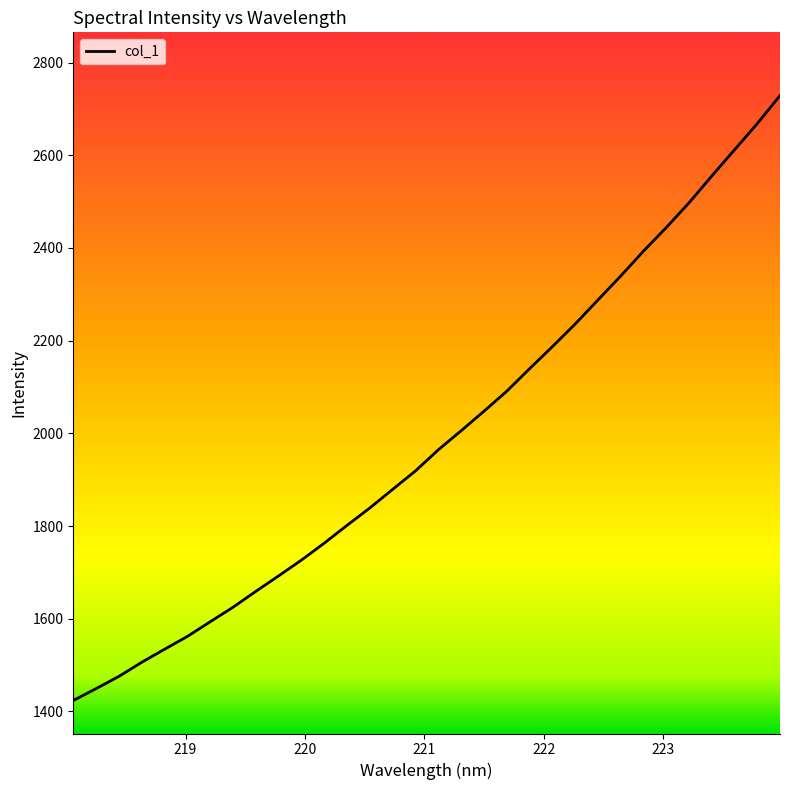

What is the difference between the maximum and minimum values?

1305.6